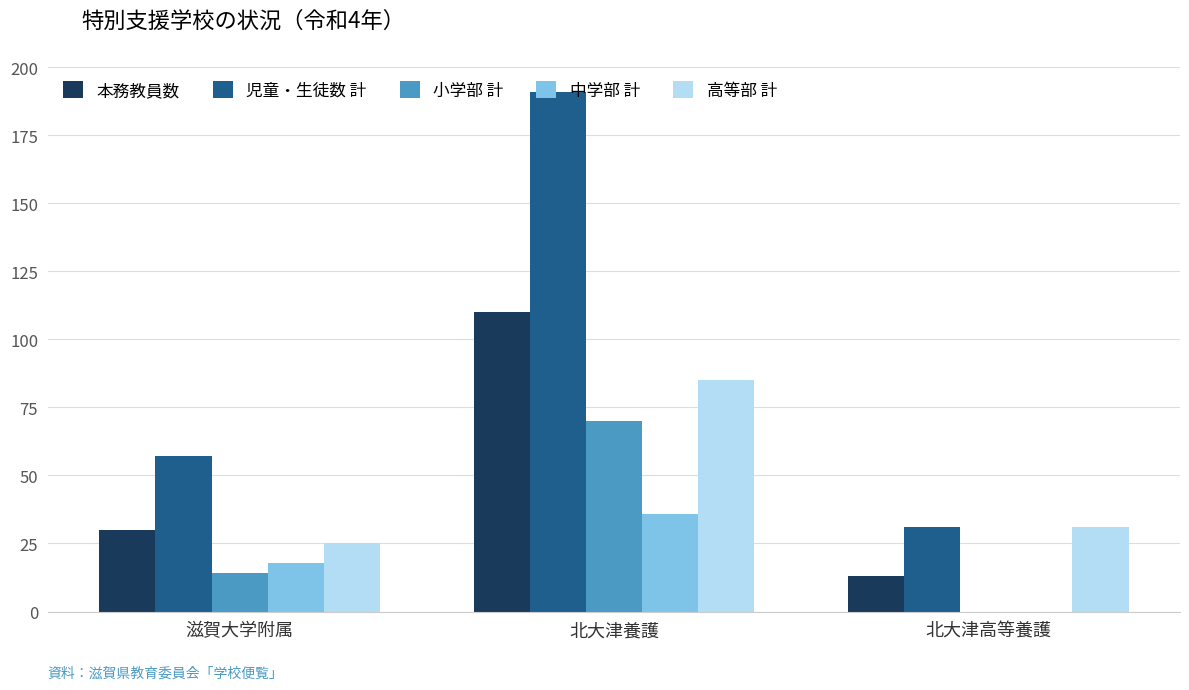

What are all the series names shown in the legend?

本務教員数, 児童・生徒数 計, 小学部 計, 中学部 計, 高等部 計